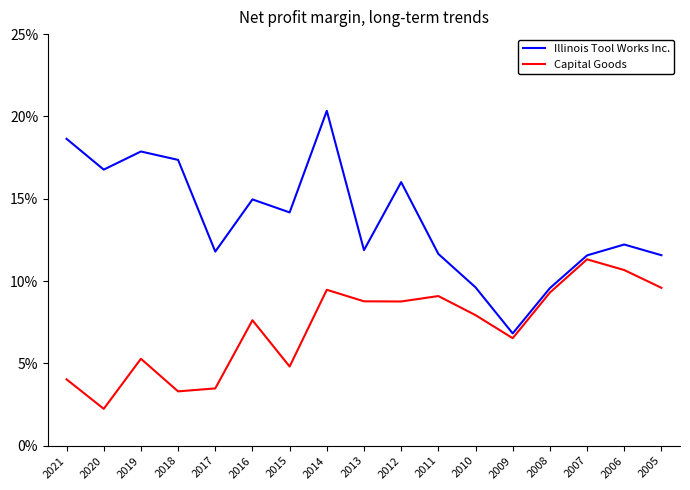

Between 2009 and 2010, which is larger?

2010